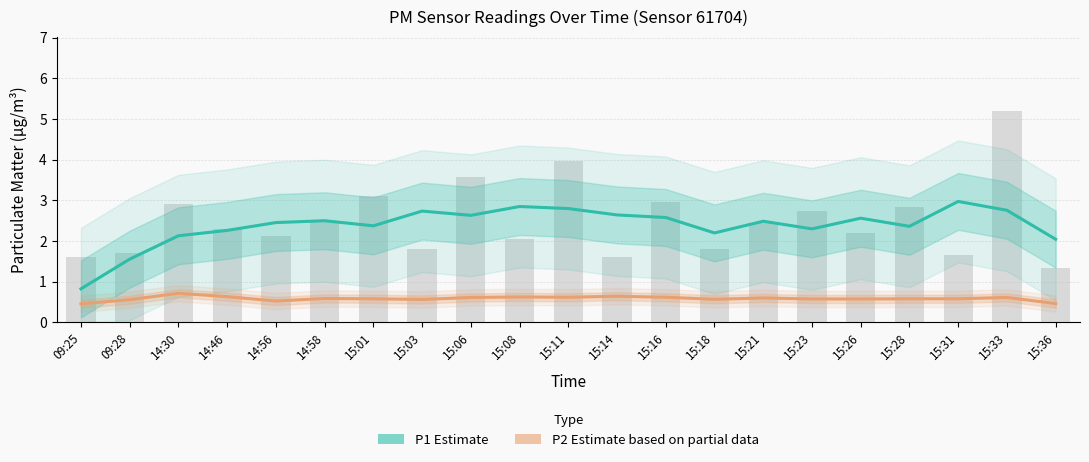

Reading left to right, transcribe all the data shown in this chart.

P1 (Estimate): 0.8	1.6	2.1	2.3	2.5	2.5	2.4	2.7	2.6	2.9	2.8	2.6	2.6	2.2	2.5	2.3	2.6	2.4	3.0	2.8	2.0
P2 (Estimate based on partial data): 0.5	0.6	0.7	0.6	0.5	0.6	0.6	0.6	0.6	0.6	0.6	0.6	0.6	0.6	0.6	0.6	0.6	0.6	0.6	0.6	0.5